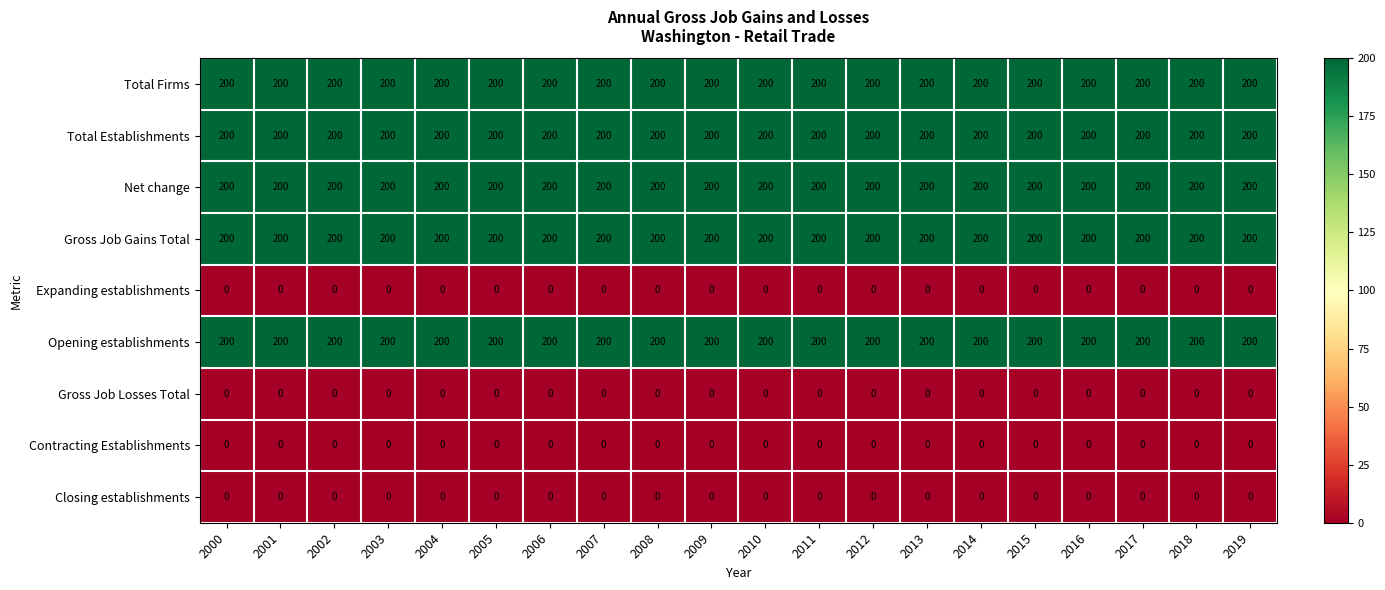

What is the approximate value of Total Firms at 2004?

200